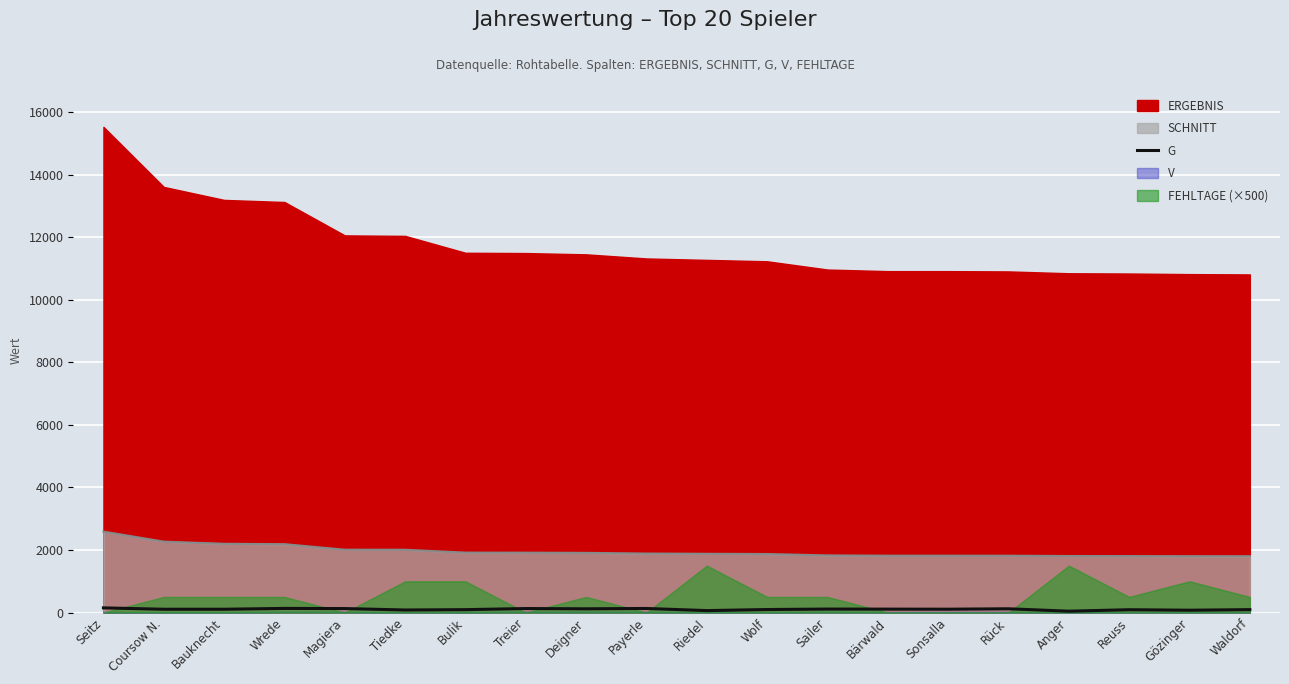

Where is the first local minimum?

Tiedke